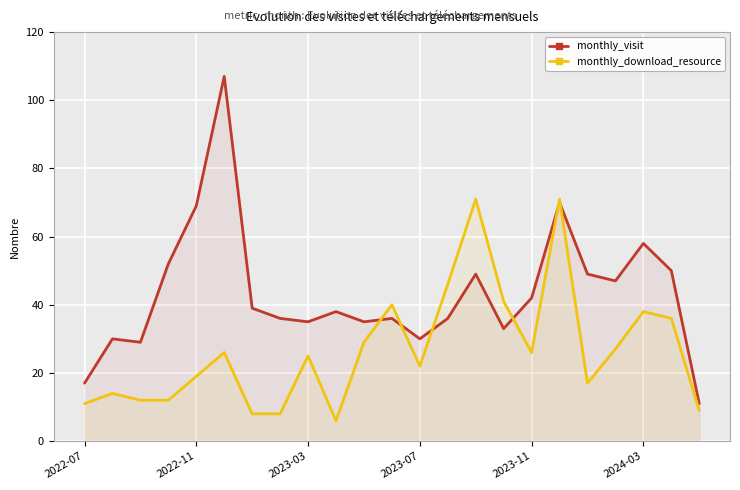

What is the difference between the maximum and minimum values in the monthly_download_resource series?

65